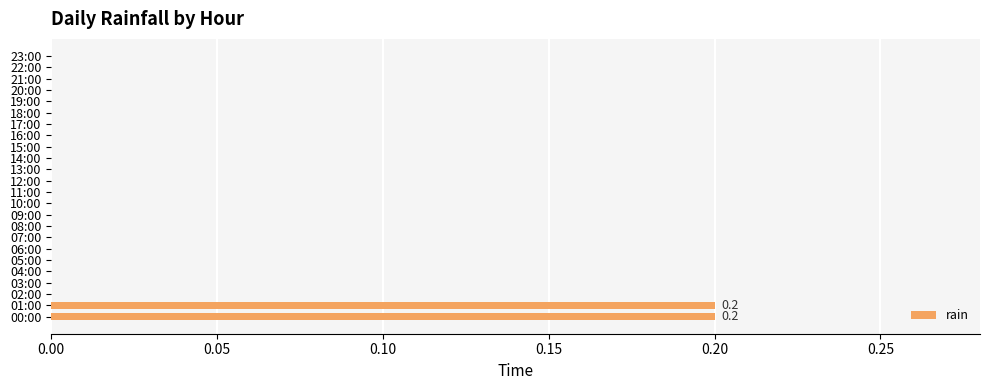

How many categories are shown in the chart?

24